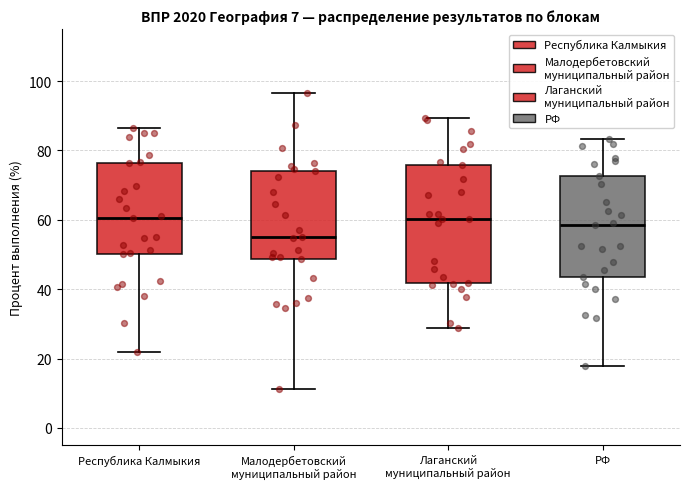

Which box has the lowest median line?

Малодербетовский муниципальный район